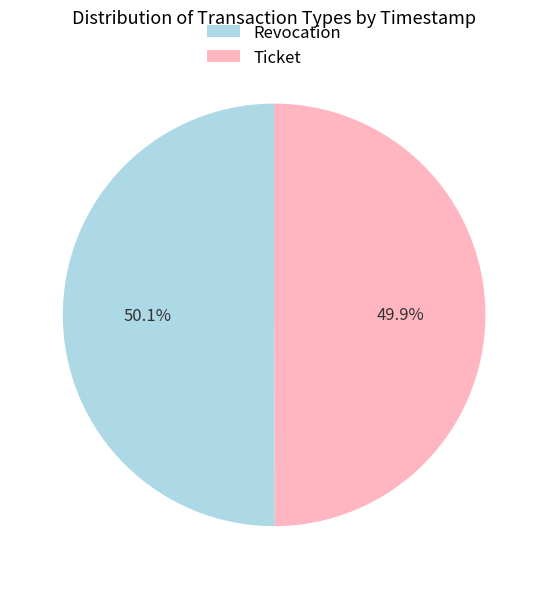

Is there a majority slice in this chart?

Yes